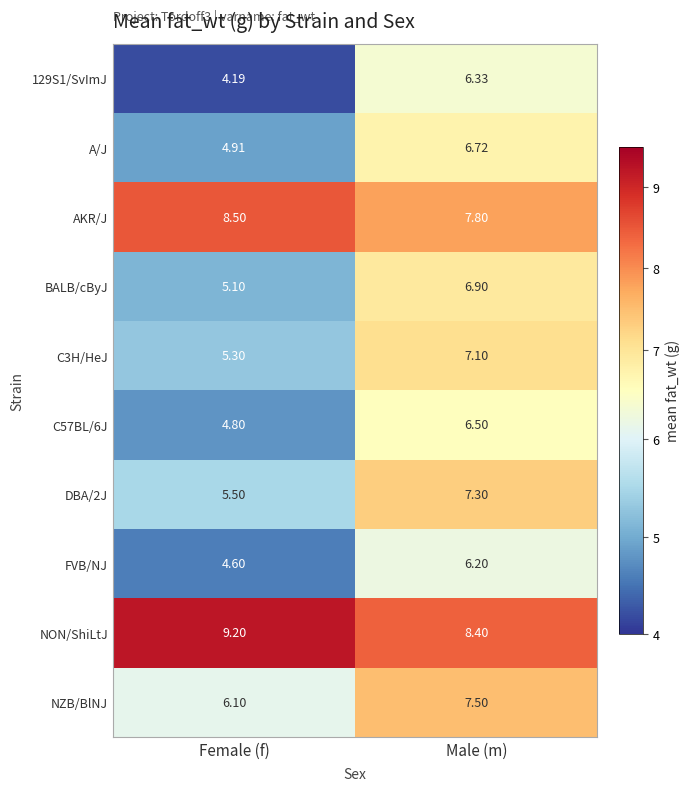

Is the value of 129S1/SvImJ at Male (m) greater than the value of DBA/2J at Male (m)?

No